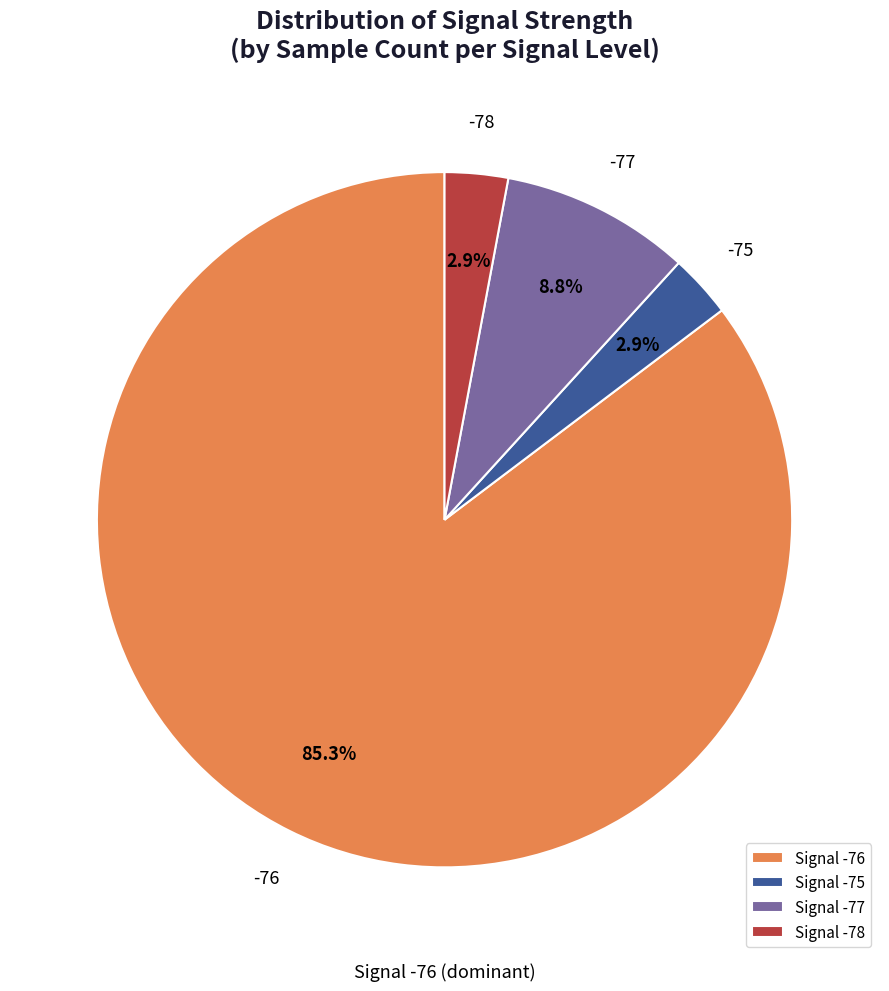

Which slice is the largest?

Signal -76